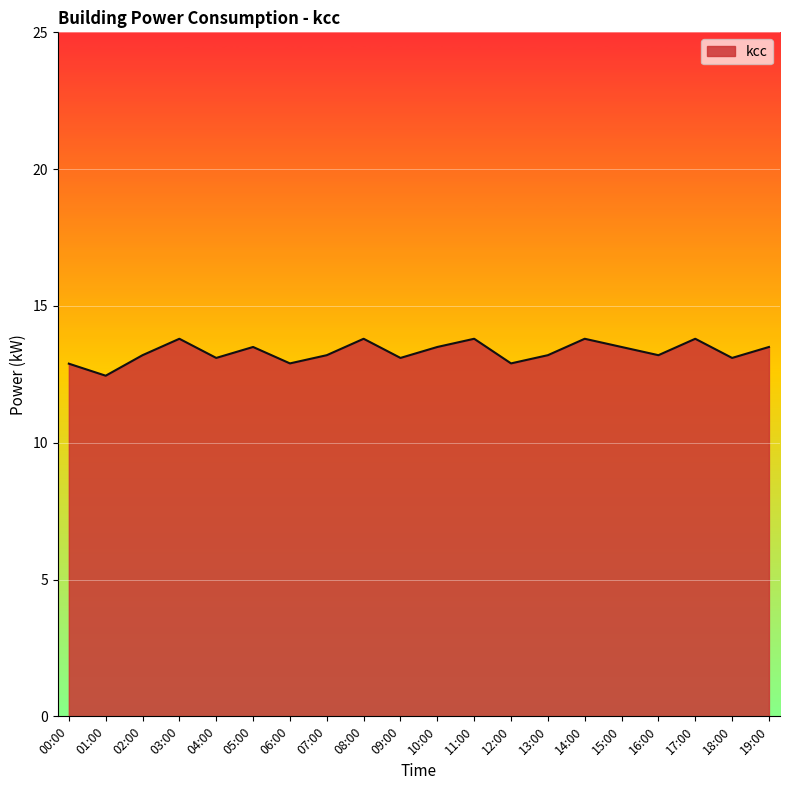

What value does the data have at 09:00?

13.1